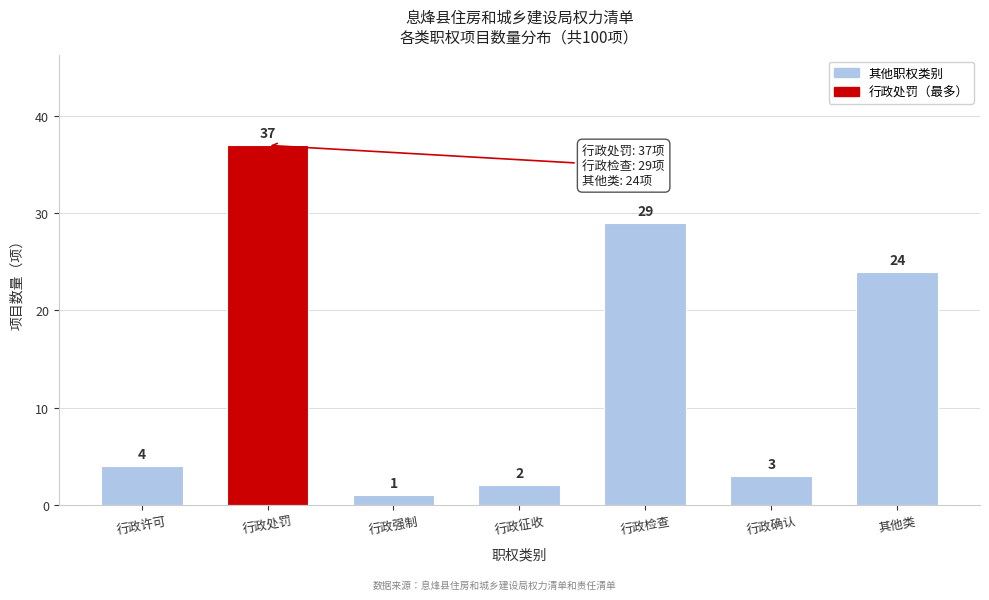

Reading left to right, list all the values displayed in this chart.

4	37	1	2	29	3	24